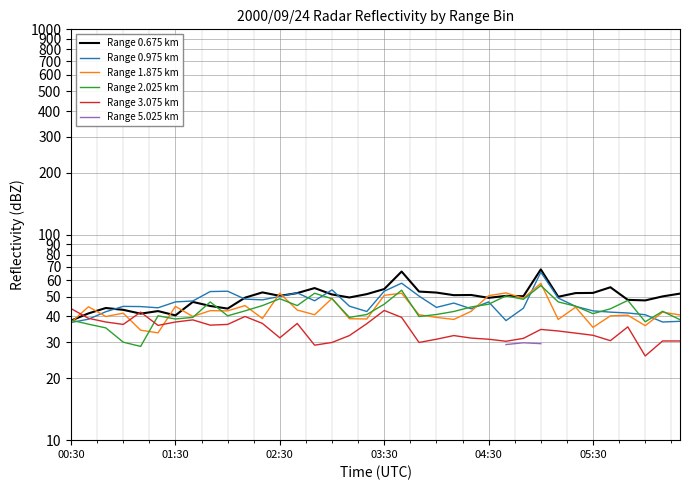

What is the average value of the Range 3.075 km series?

34.6